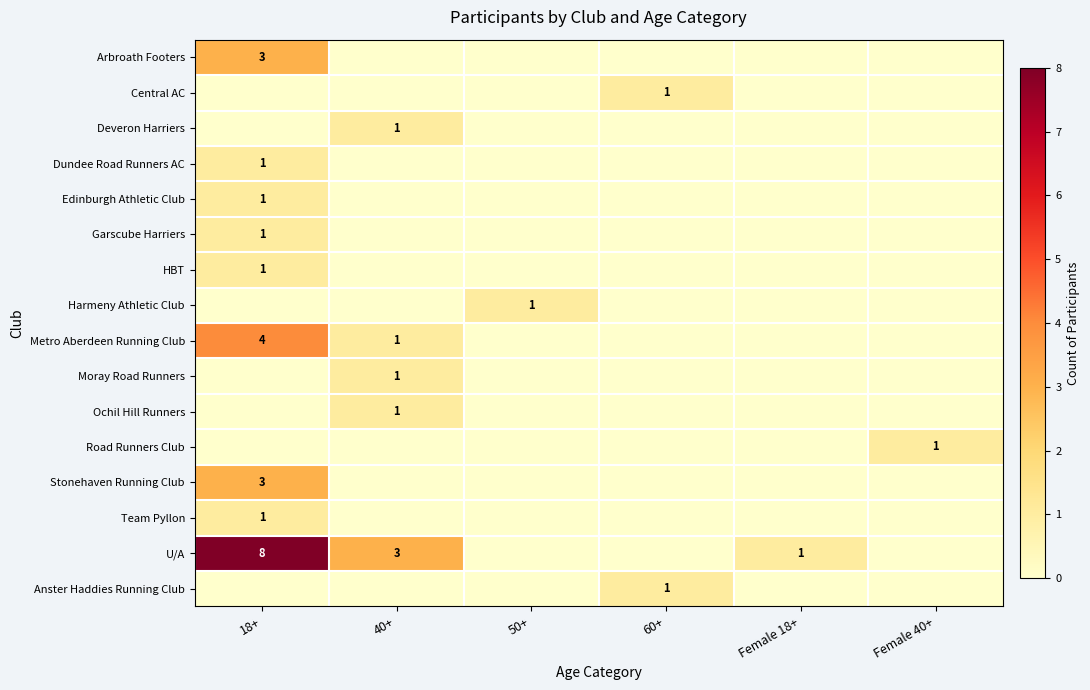

What is the total value across all series at Female 40+?

1